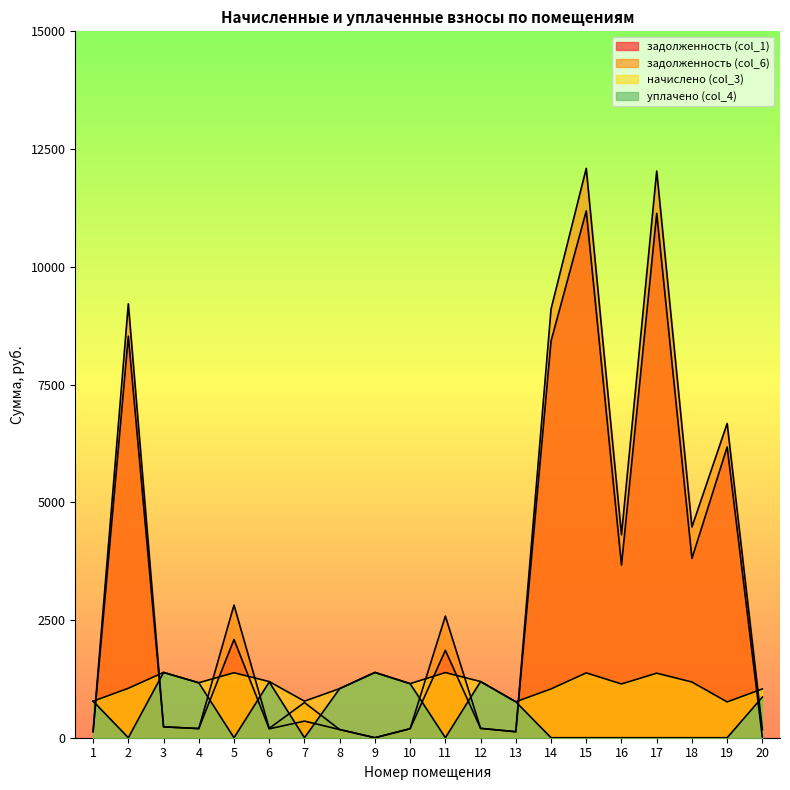

The начислено (col_3) series shows 1386.5 at 9. True or false?

True